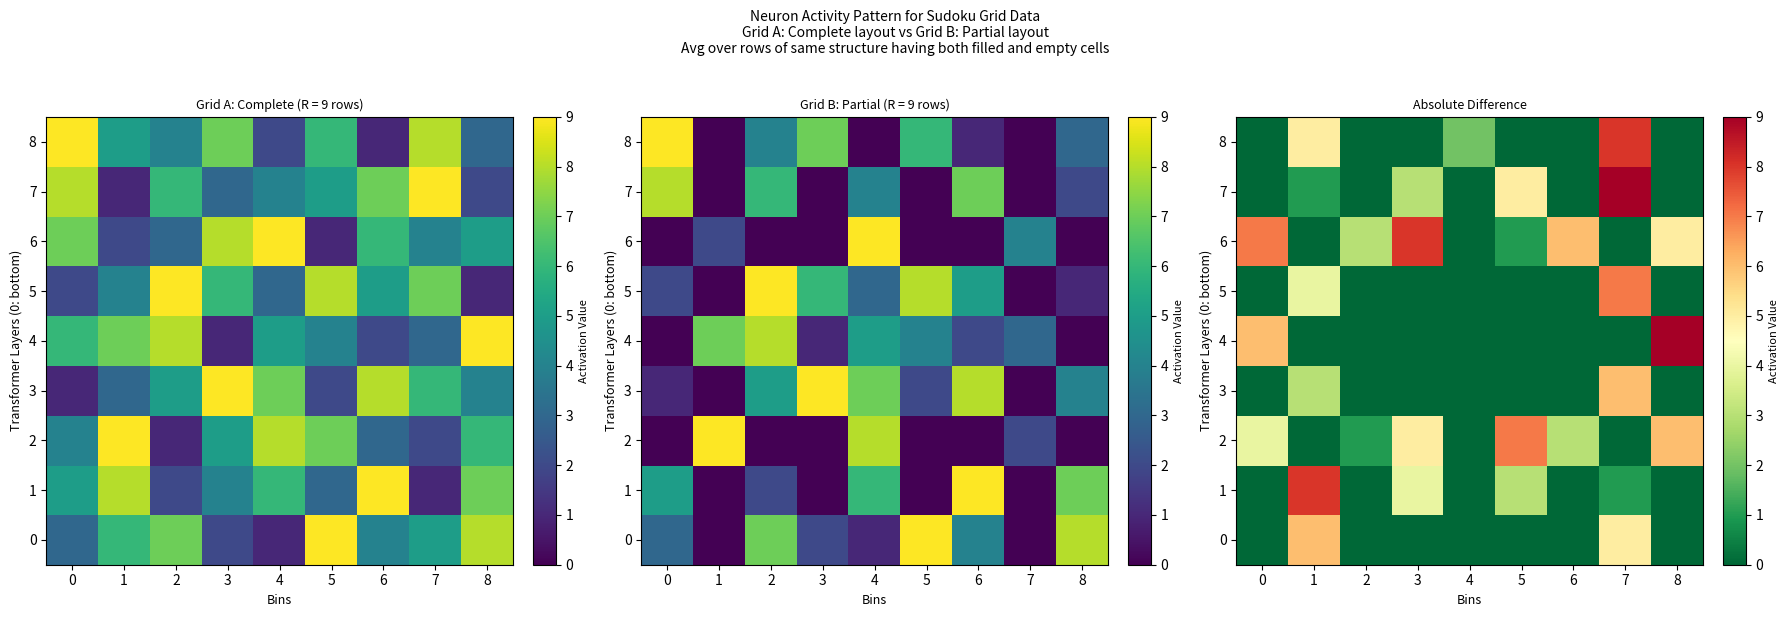

How many values in 3 are above zero?

2